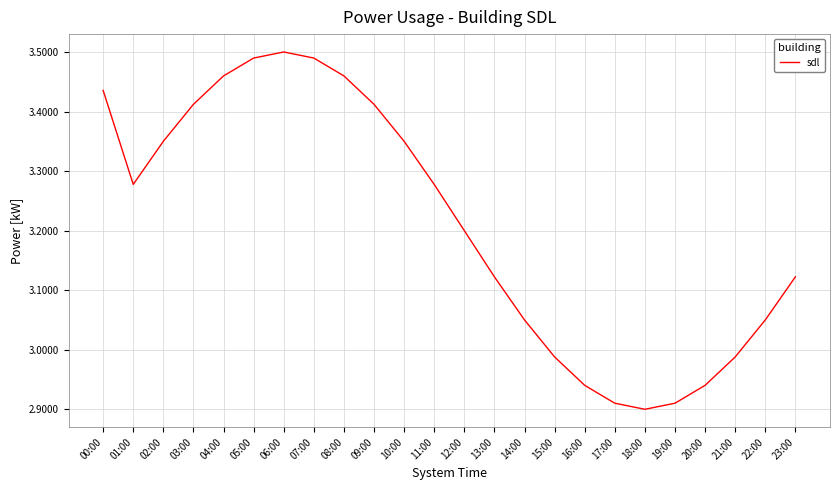

What position from the left is 03:00?

4